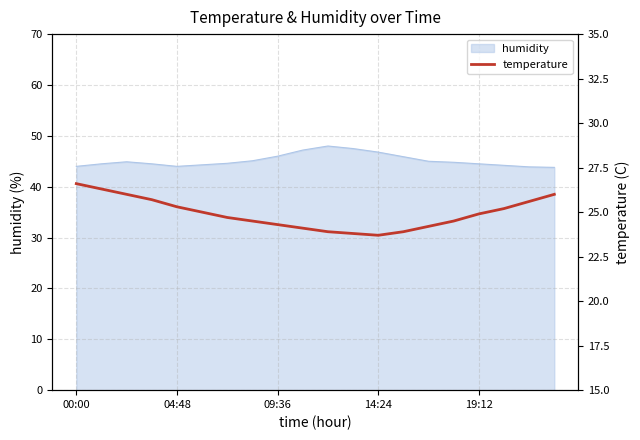

Does the chart display data point markers on the line(s)?

No